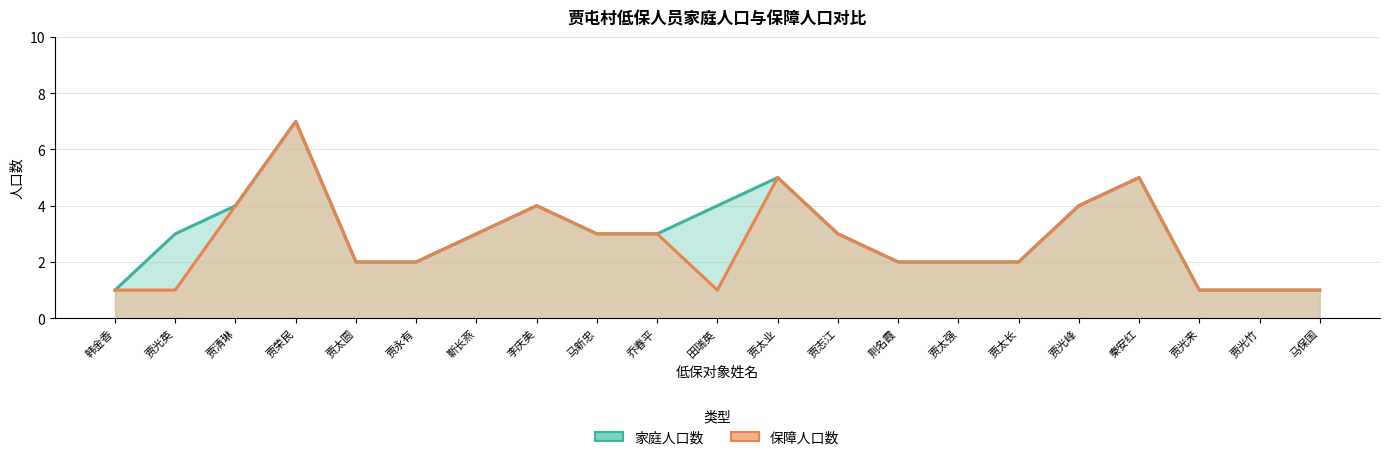

True or false: 保障人口数 has more than 1 interior local peaks.

True